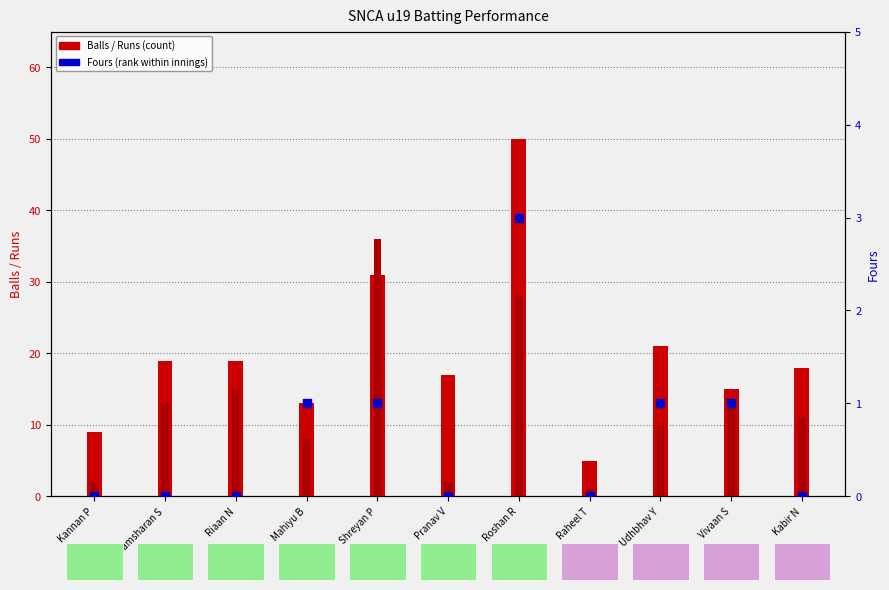

Which series has the widest spread of Y values?

Balls